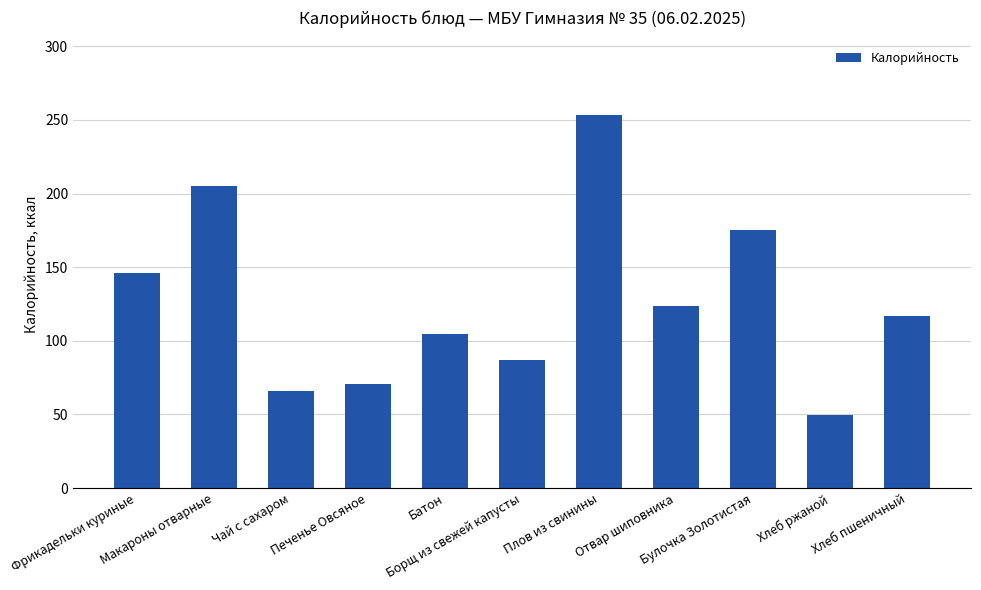

What is the sum of all values?

1399.2